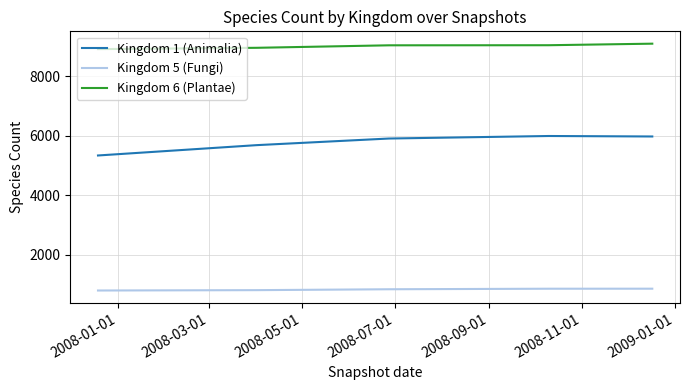

What is the minimum value for Kingdom 1 (Animalia)?

5337